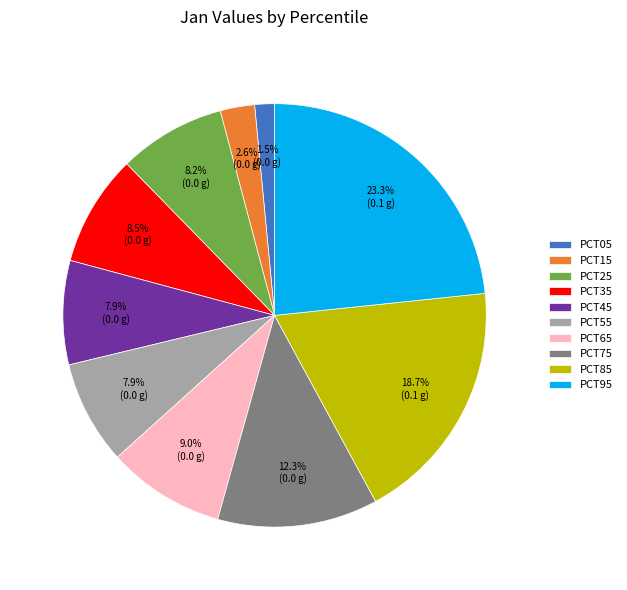

What portion of the pie excludes PCT75?

87.7%